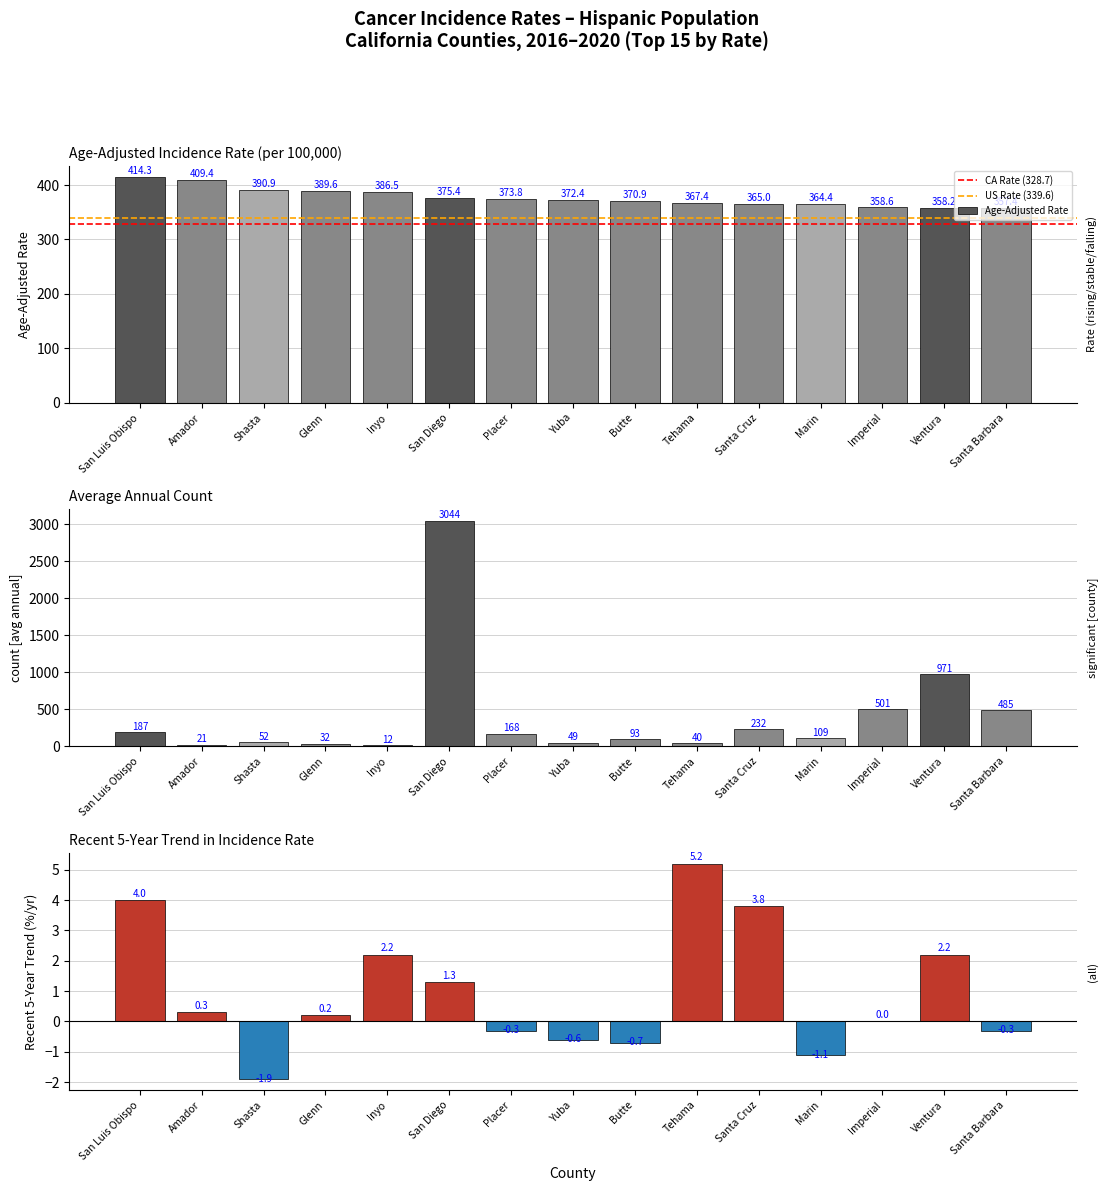

Where is Age-Adjusted Rate nearest to the value 385?

Inyo